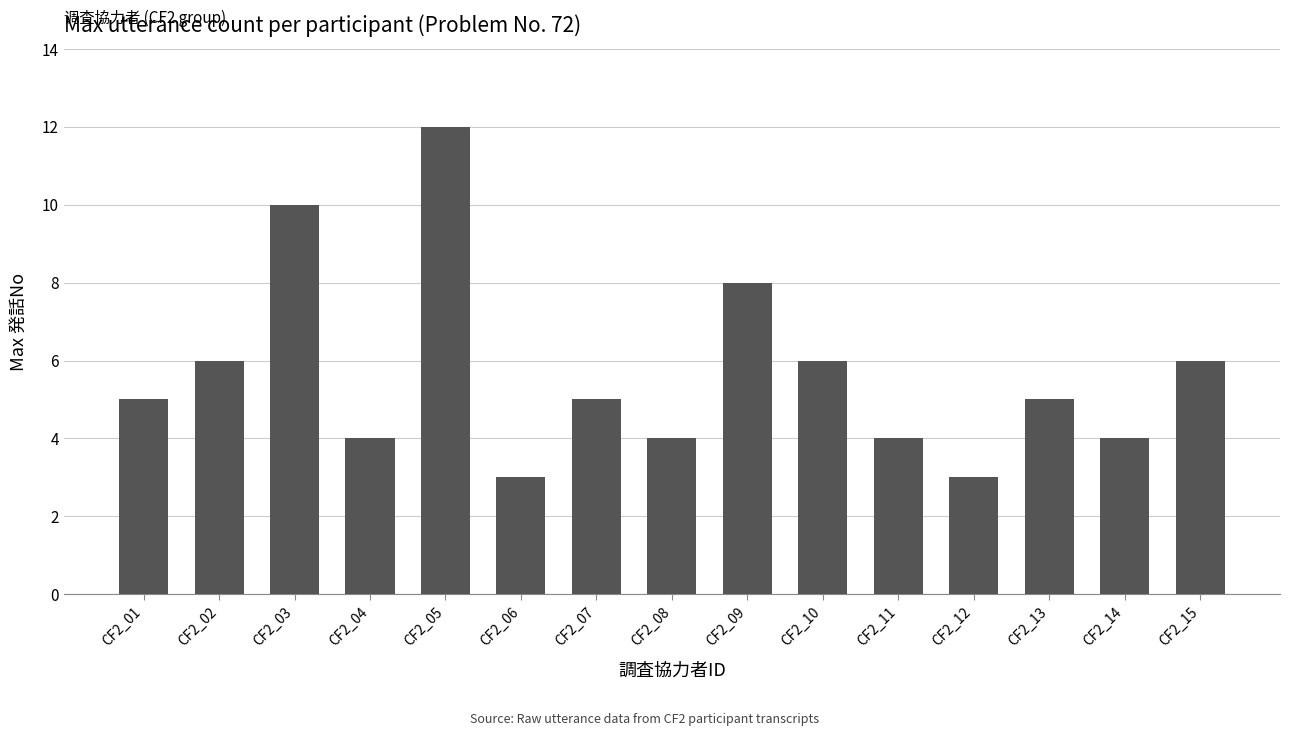

What is the maximum value shown in the chart?

12